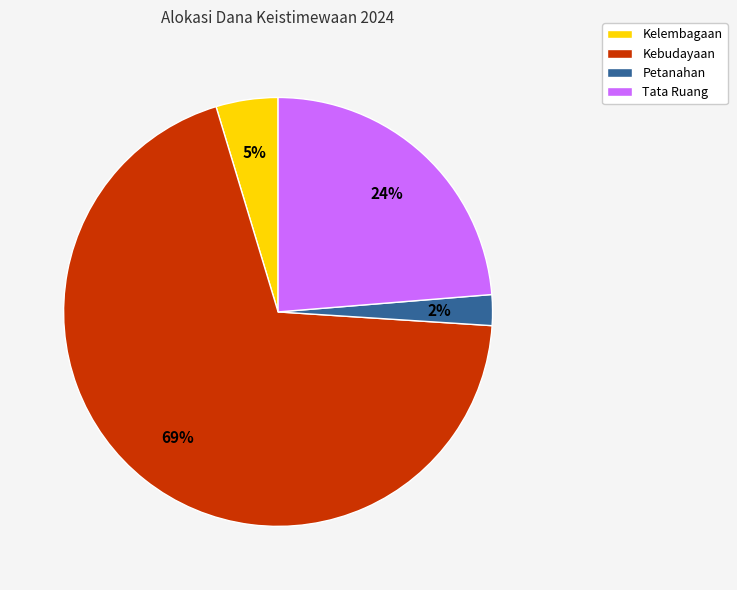

Between Tata Ruang and Kebudayaan, which is larger?

Kebudayaan